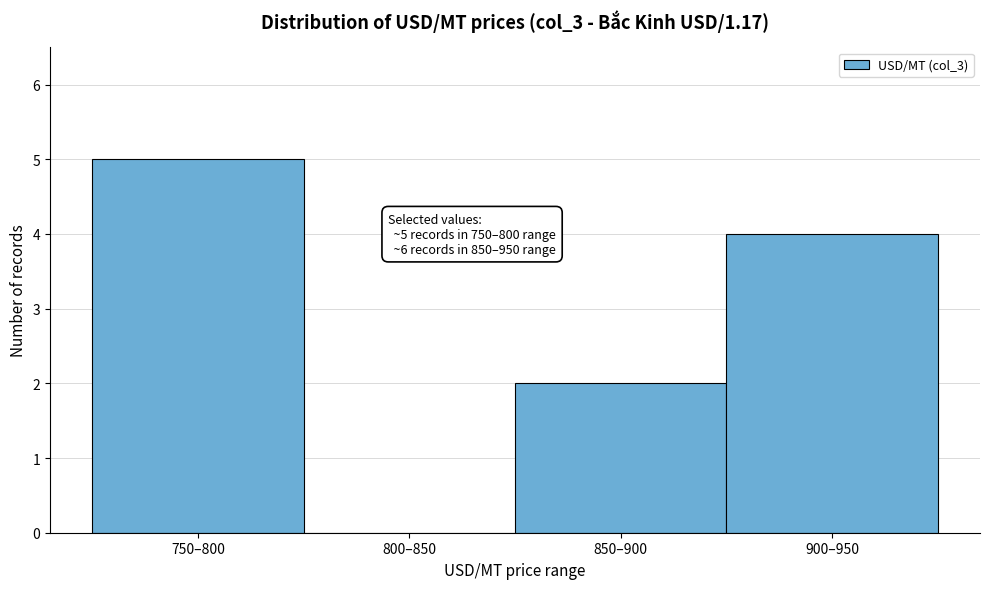

Reading left to right, extract all data points from this chart.

750–800=5	800–850=0	850–900=2	900–950=4